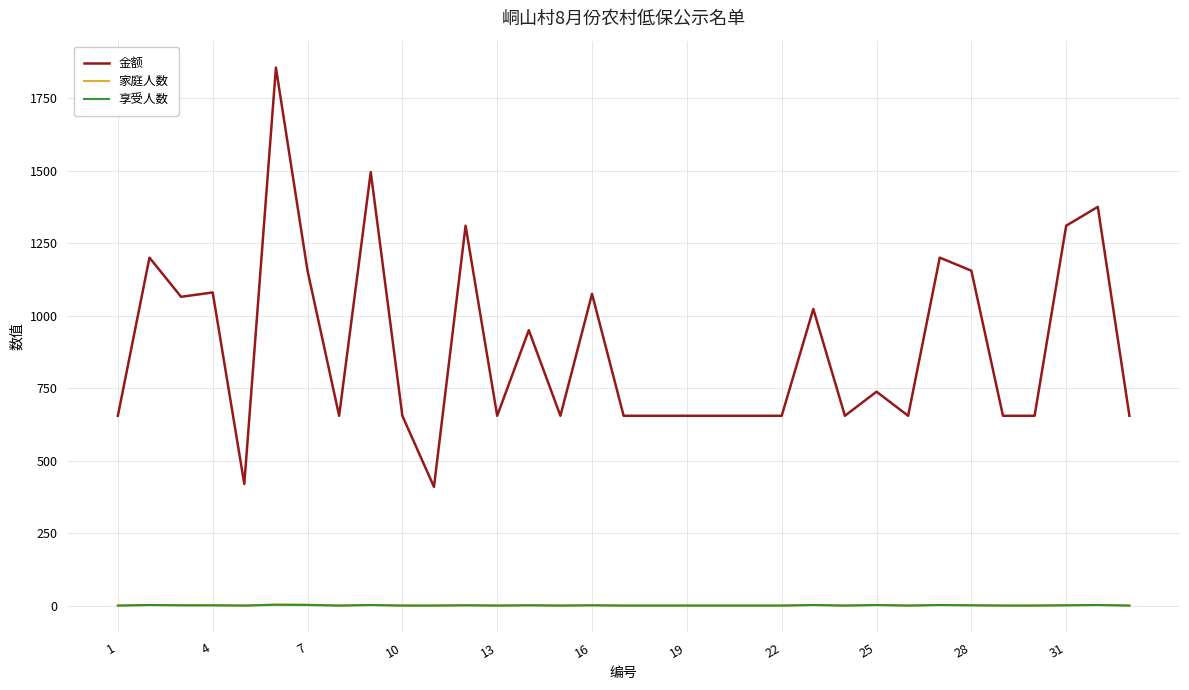

True or false: 享受人数 and 金额 cross at least once.

False